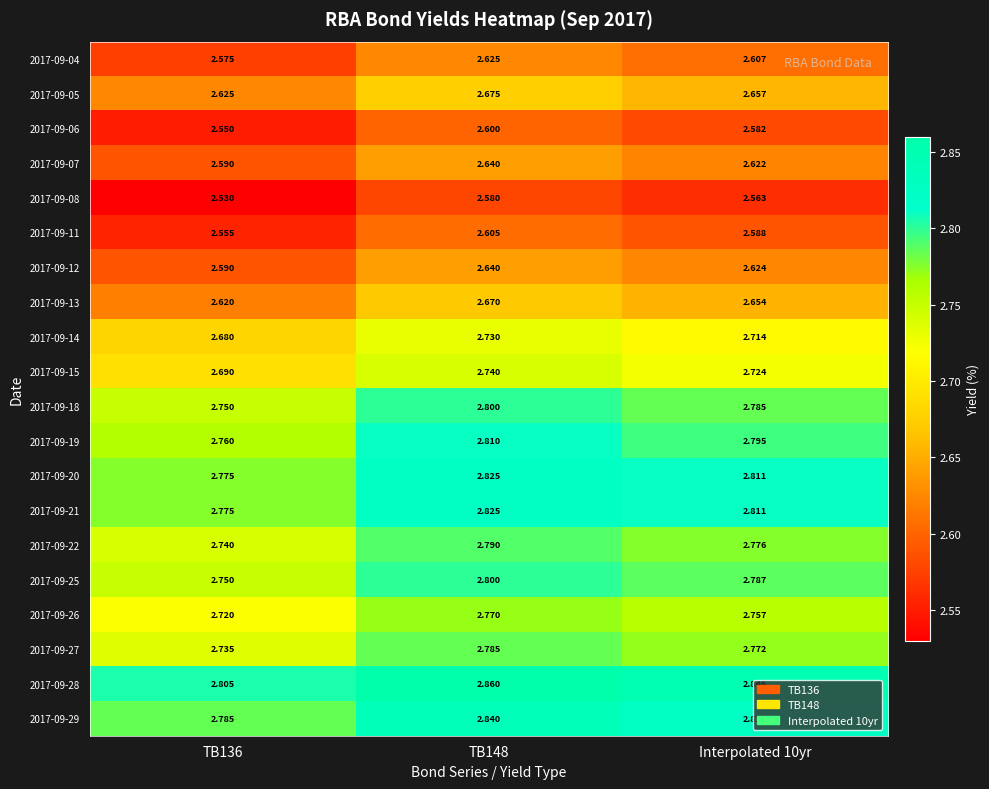

Is the value of 2017-09-08 at Interpolated 10yr greater than the value of 2017-09-26 at TB136?

No